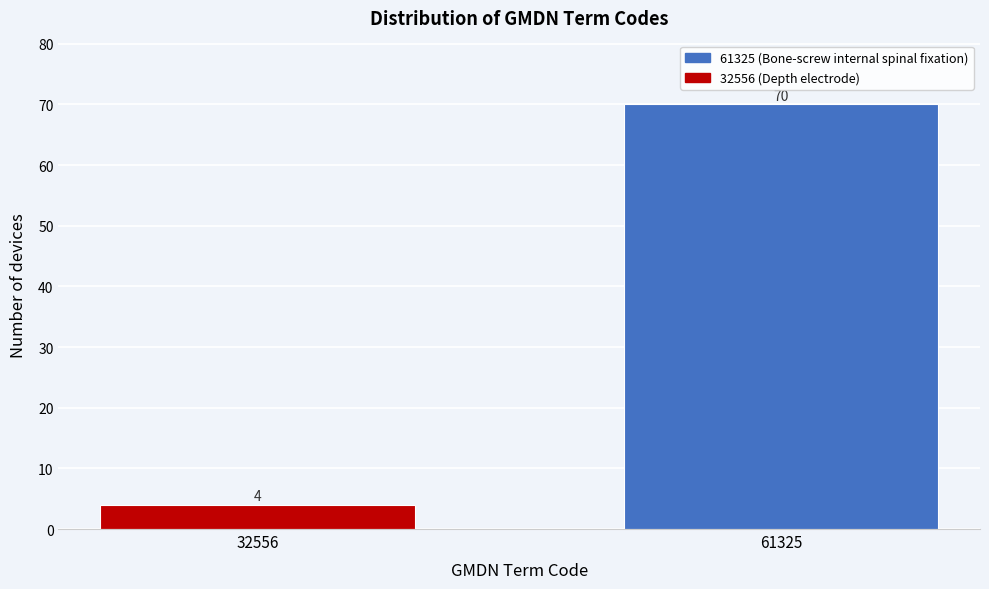

Reading left to right, list all the values displayed in this chart.

32556=4	61325=70